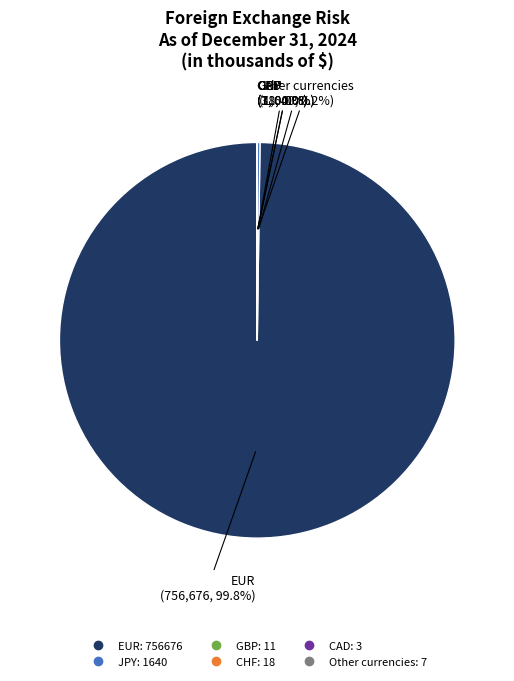

Does EUR represent more than half of the total?

Yes